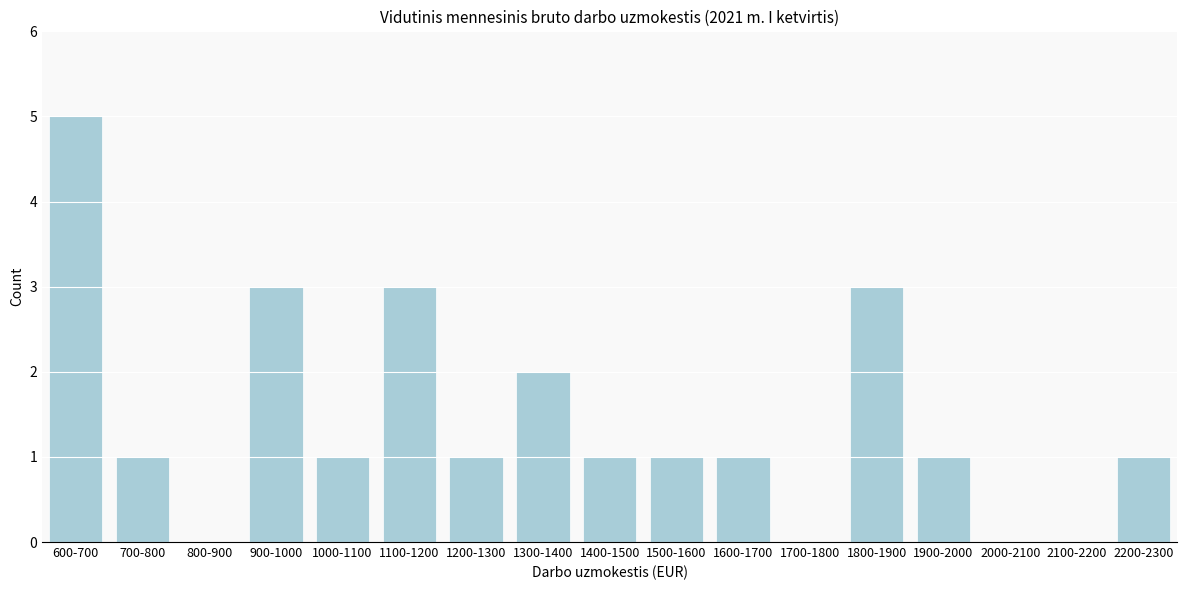

Reading left to right, list all the values displayed in this chart.

600-700=5	700-800=1	800-900=0	900-1000=3	1000-1100=1	1100-1200=3	1200-1300=1	1300-1400=2	1400-1500=1	1500-1600=1	1600-1700=1	1700-1800=0	1800-1900=3	1900-2000=1	2000-2100=0	2100-2200=0	2200-2300=1